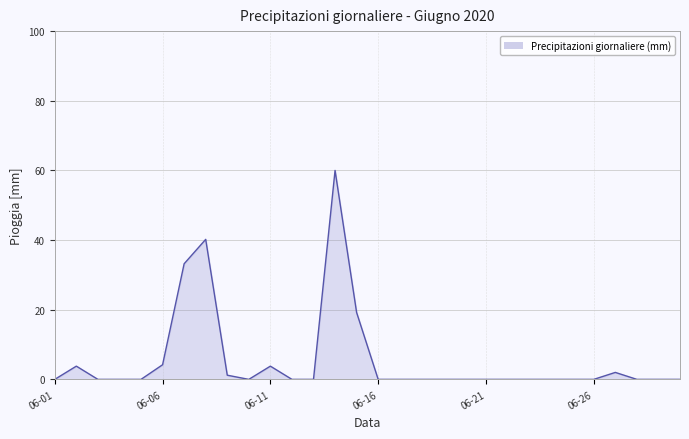

Which label corresponds to the smallest value in the chart?

06-01